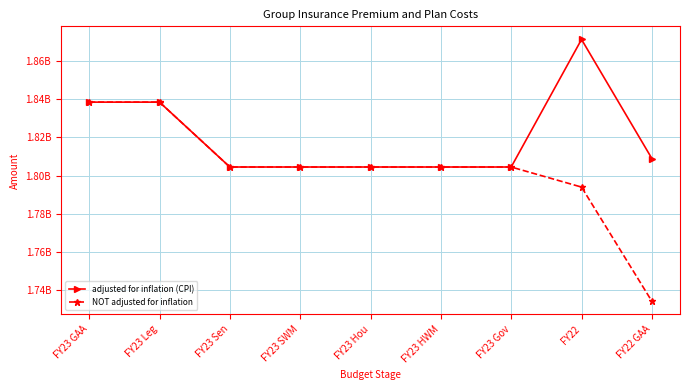

At which category is the sum across all series the highest?

FY23 GAA